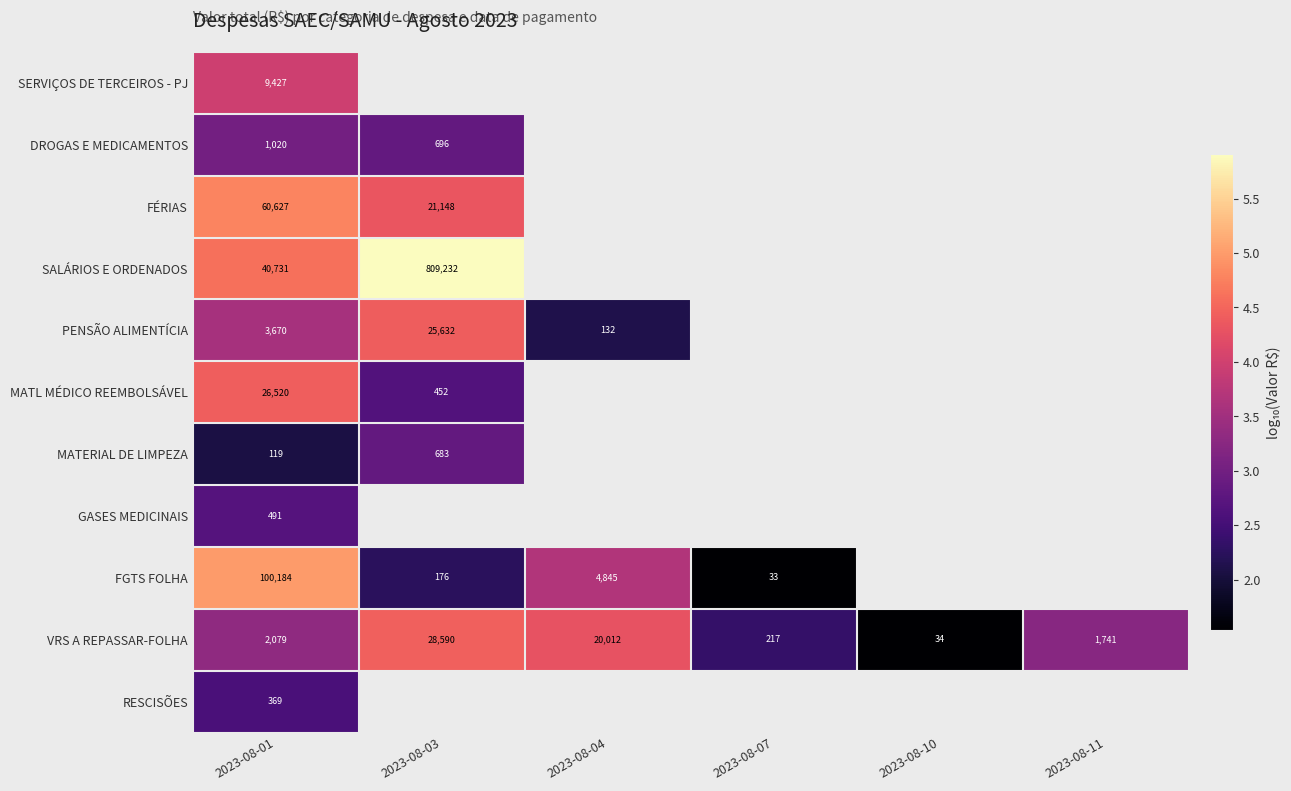

List the labels in order of DROGAS E MEDICAMENTOS value, largest first.

2023-08-01, 2023-08-03, 2023-08-04, 2023-08-07, 2023-08-10, 2023-08-11